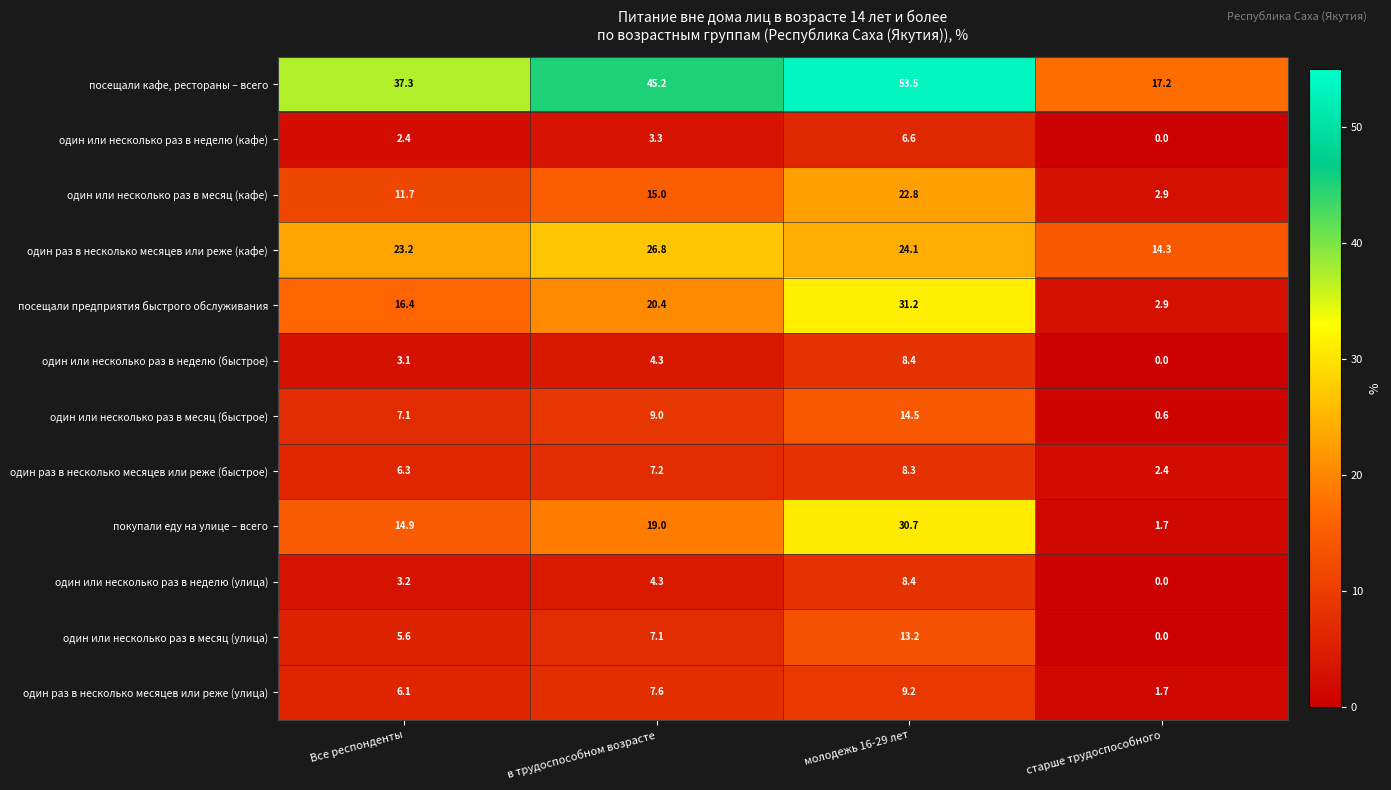

At which category is the sum across all series the highest?

молодежь 16-29 лет